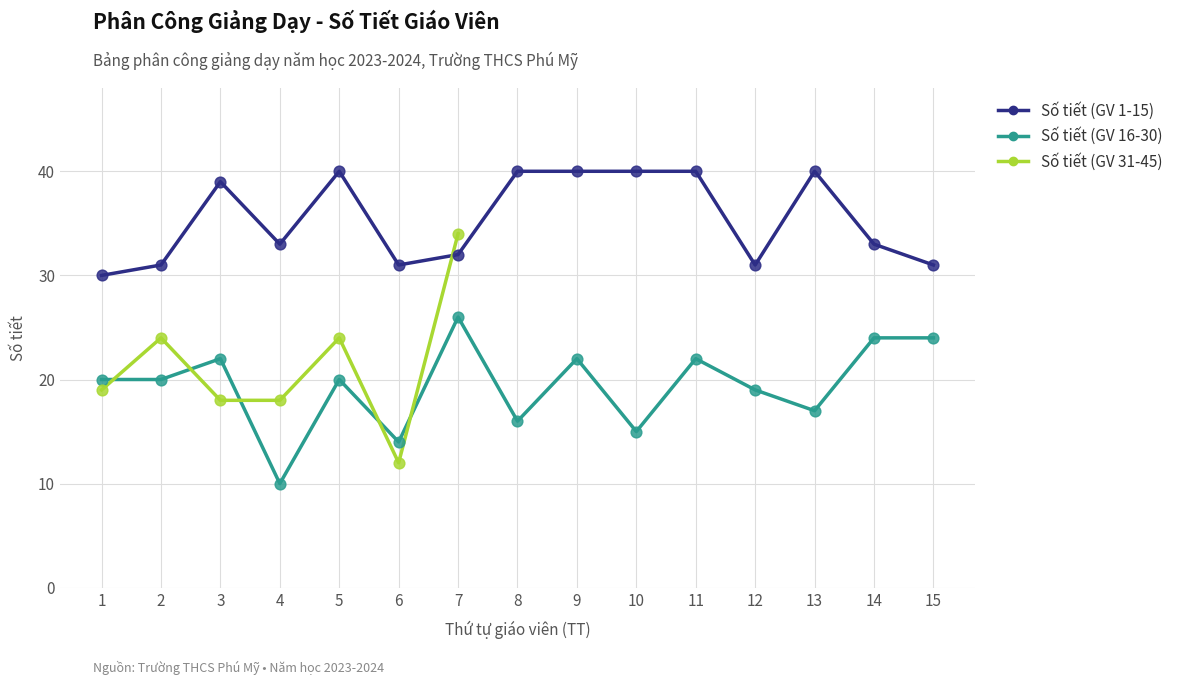

Which series has the largest total across all categories?

Số tiết (GV 1-15)